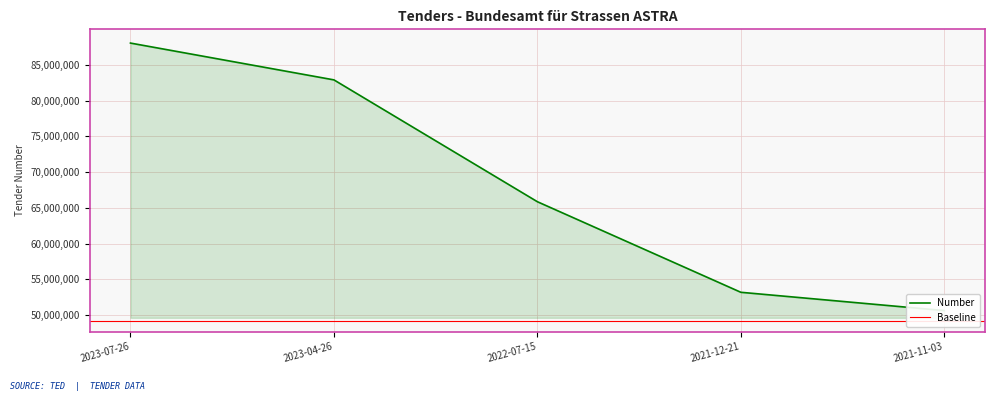

Rank the categories by value from lowest to highest.

2021-11-03, 2021-12-21, 2022-07-15, 2023-04-26, 2023-07-26